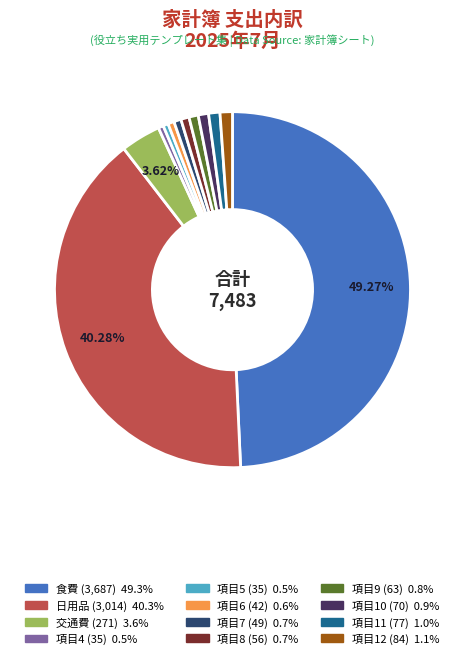

Is it true that 項目5 is 0% of the pie?

True